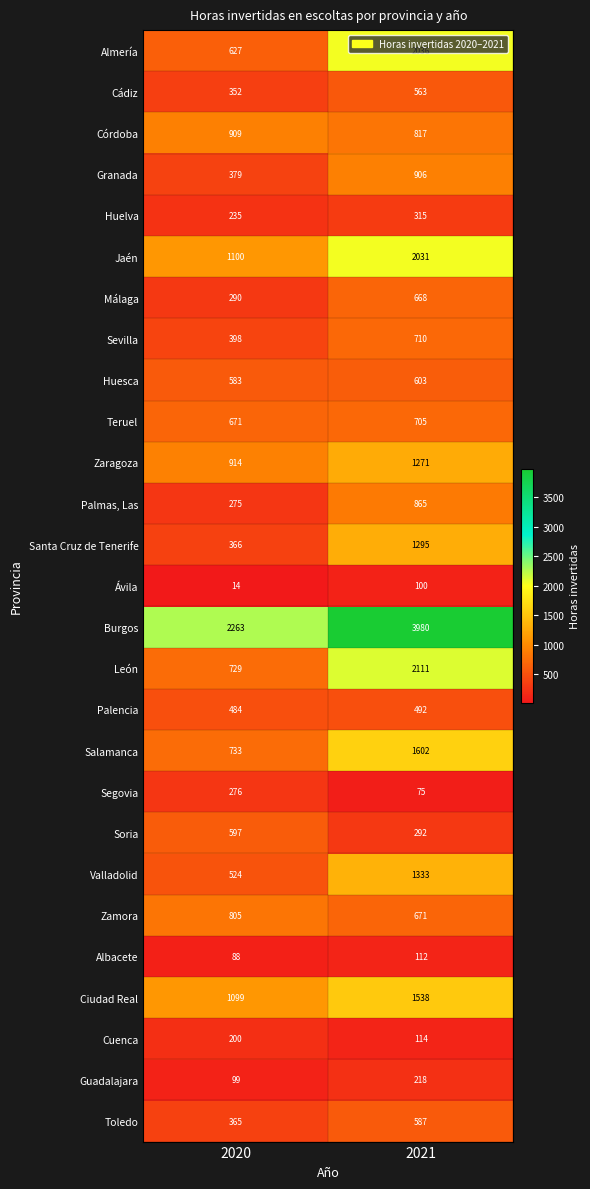

At how many categories does at least one series exceed 753?

2